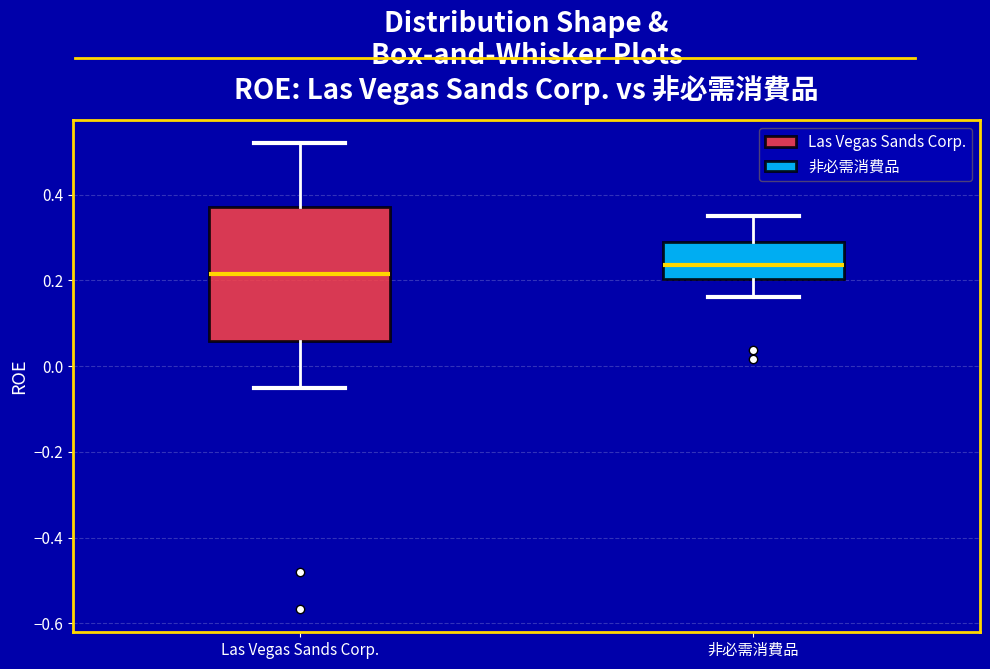

Reading left to right, transcribe this box plot: for each box, give where its median line is, the range the box spans, and where its two whiskers end, as read against the y-axis. The values are not printed on the chart, so give them approximately, as read against the axis.

Las Vegas Sands Corp.: median 0.22, box 0.06 to 0.38, whiskers -0.06 to 0.52
非必需消費品: median 0.24, box 0.20 to 0.28, whiskers 0.16 to 0.34